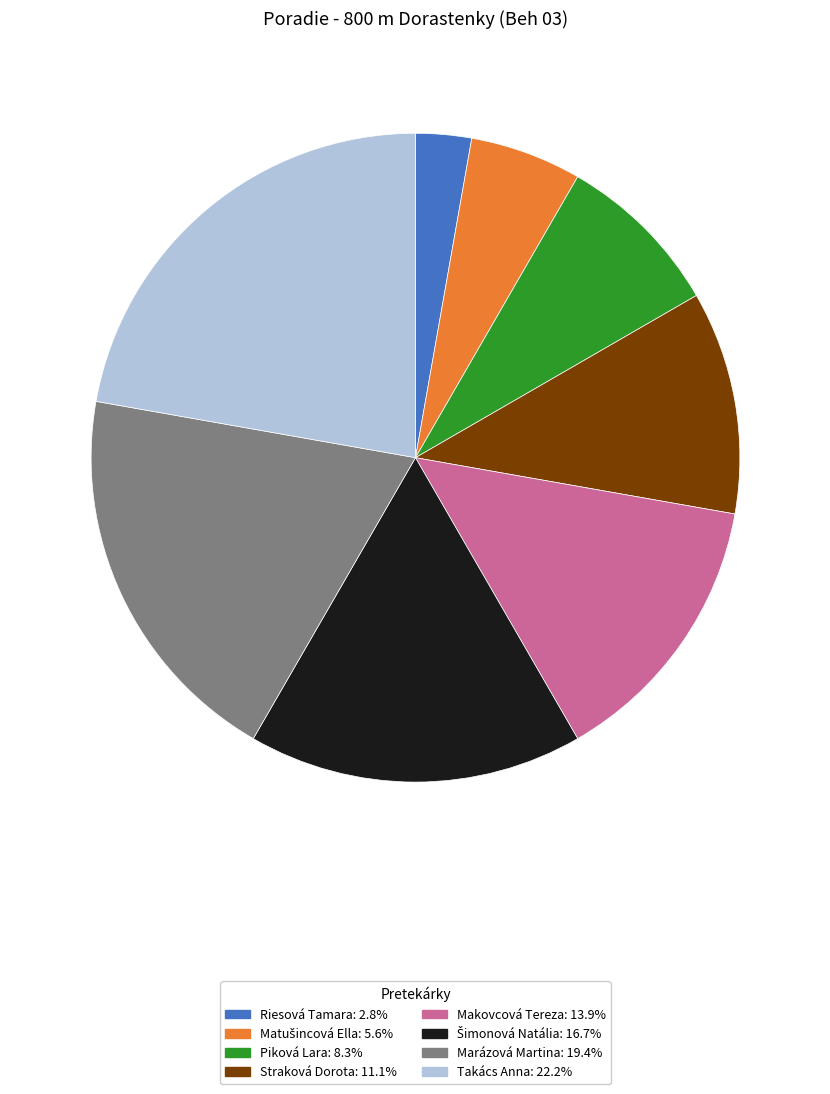

The Takács Anna slice represents 22% of the pie. True or false?

True